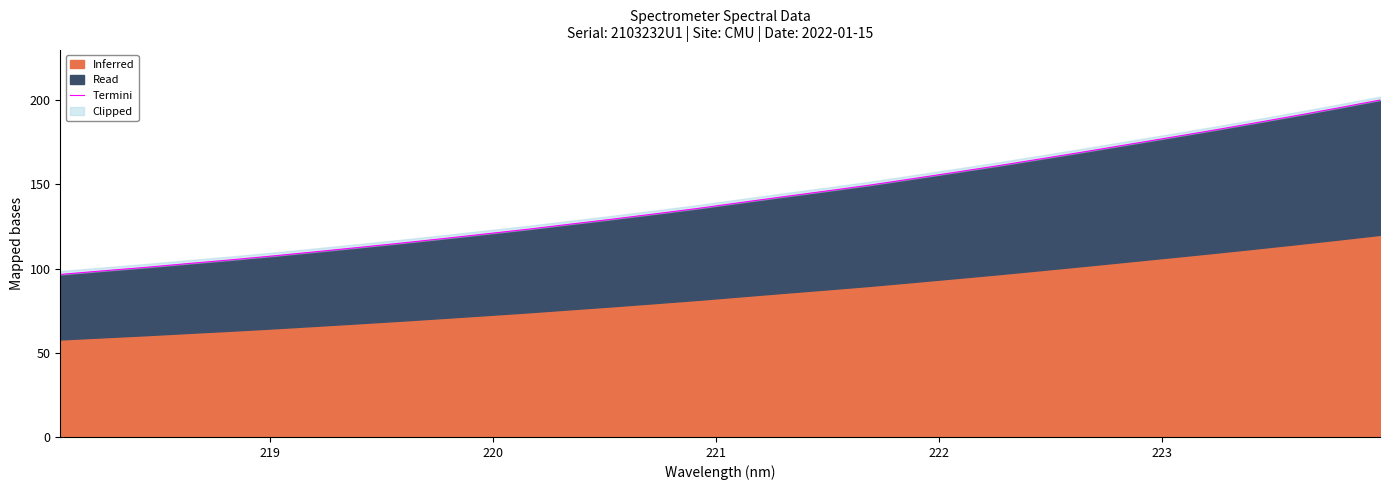

How many values are below 139?

16